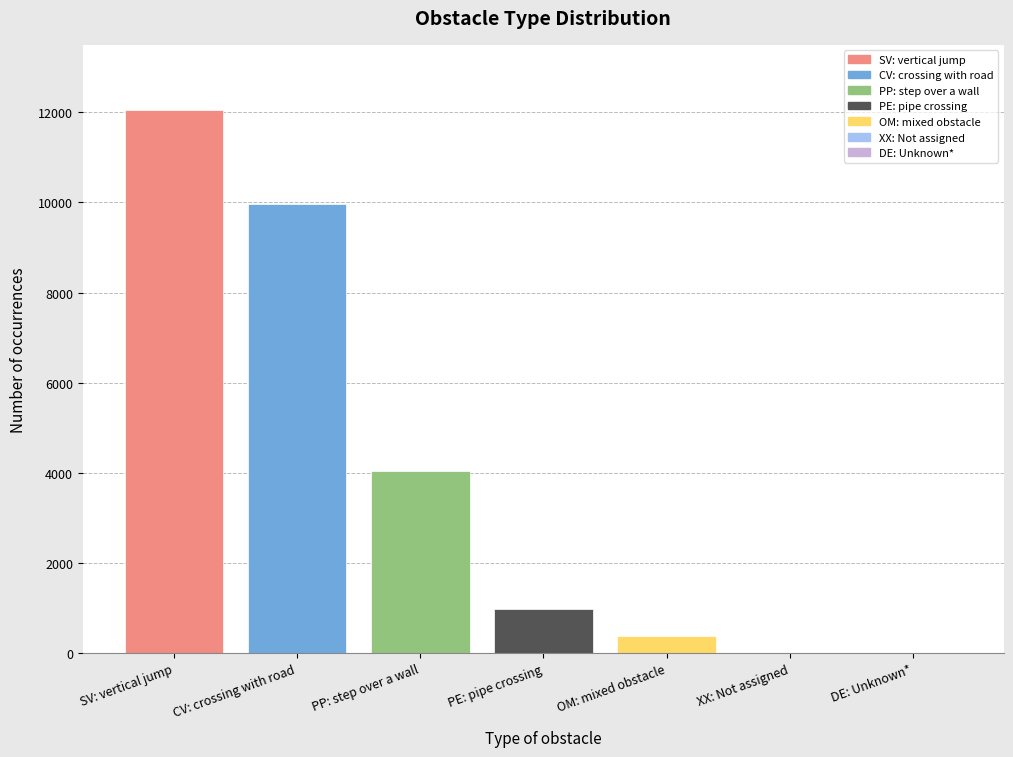

What is the sum of the values at PE: pipe crossing and PP: step over a wall?

5003